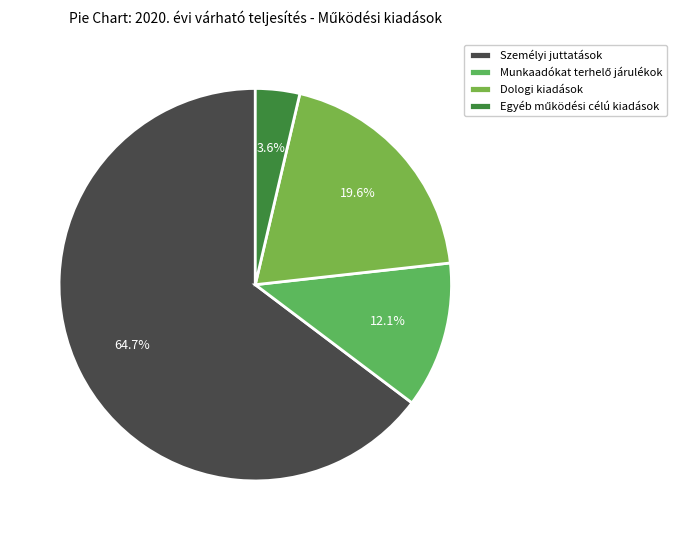

To the nearest percent, what is the average slice percentage?

25%